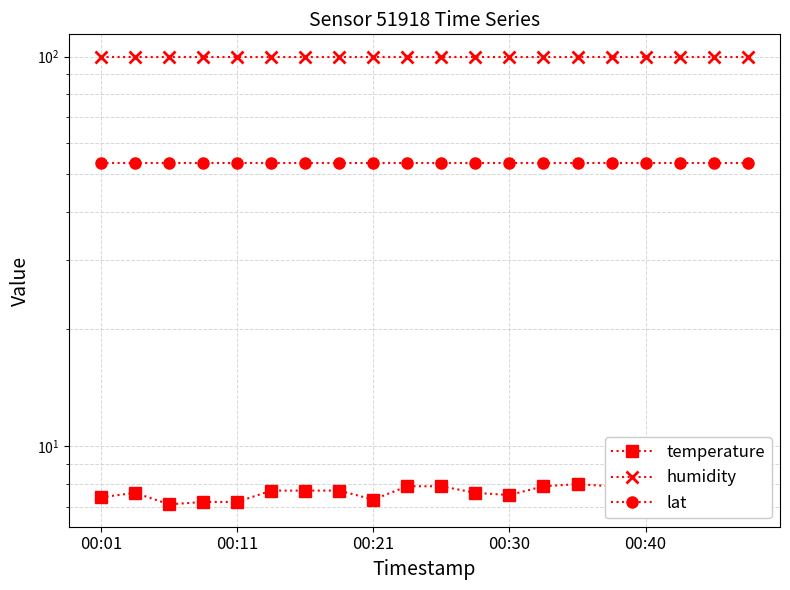

True or false: humidity and lat intersect in this chart.

False